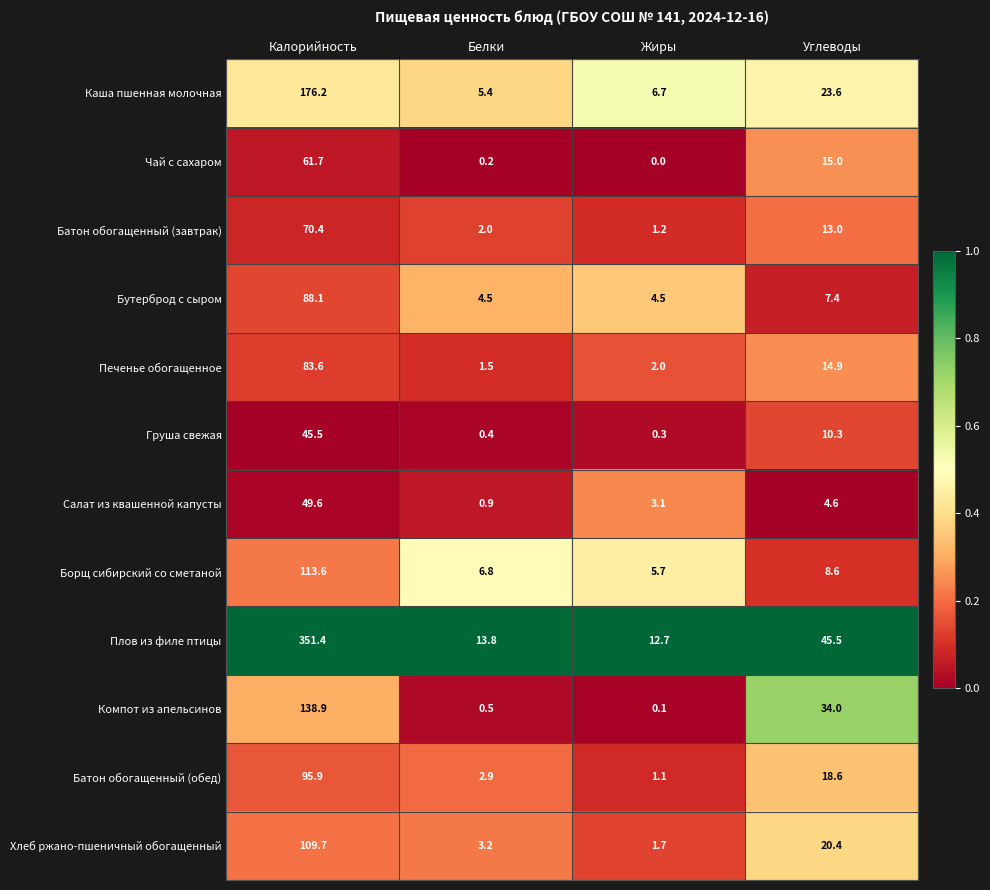

List the series in order of their peak value, lowest first.

Груша свежая, Салат из квашенной капусты, Чай с сахаром, Батон обогащенный (завтрак), Печенье обогащенное, Бутерброд с сыром, Батон обогащенный (обед), Хлеб ржано-пшеничный обогащенный, Борщ сибирский со сметаной, Компот из апельсинов, Каша пшенная молочная, Плов из филе птицы